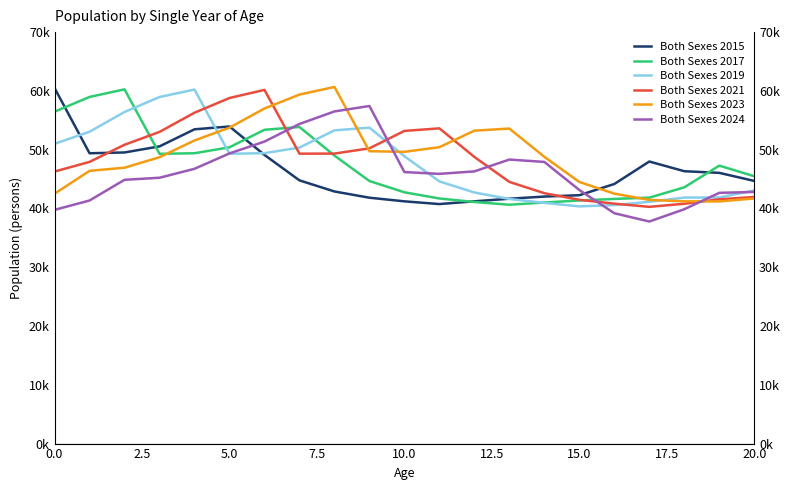

Count the number of categories in the chart.

21